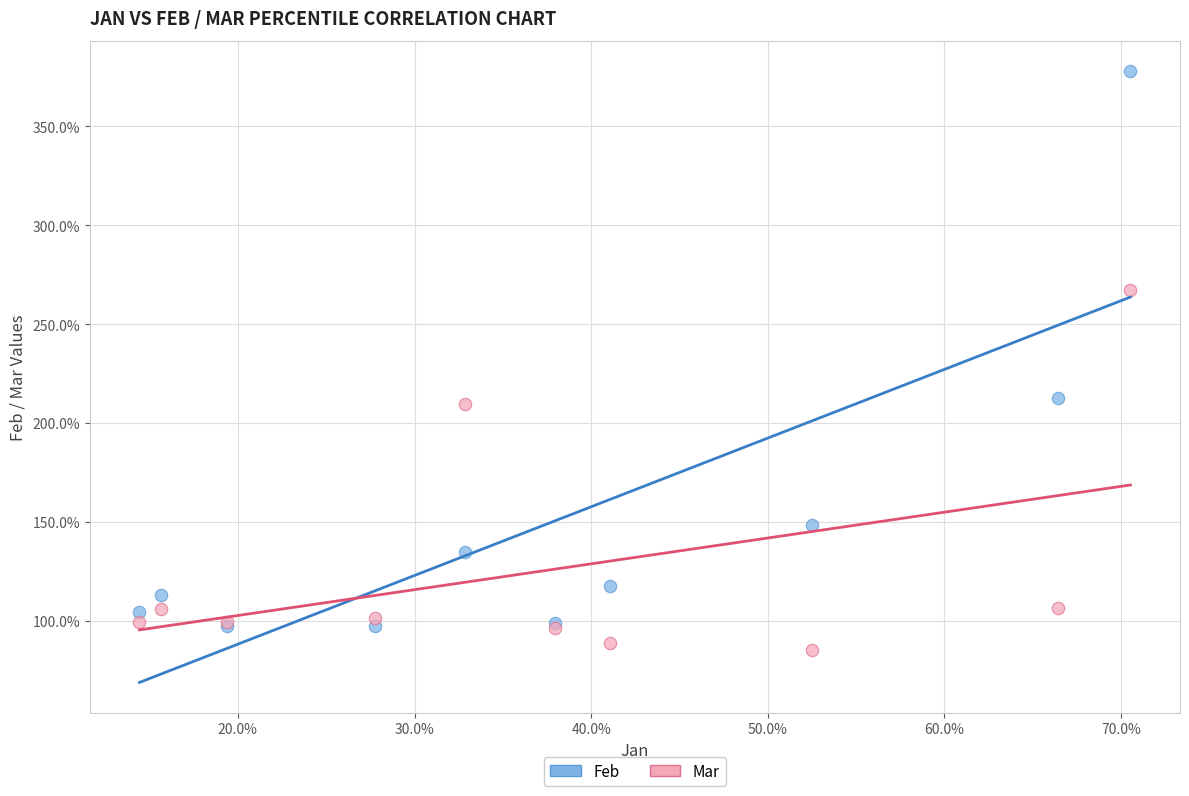

What are all the series names shown in the legend?

Feb, Mar